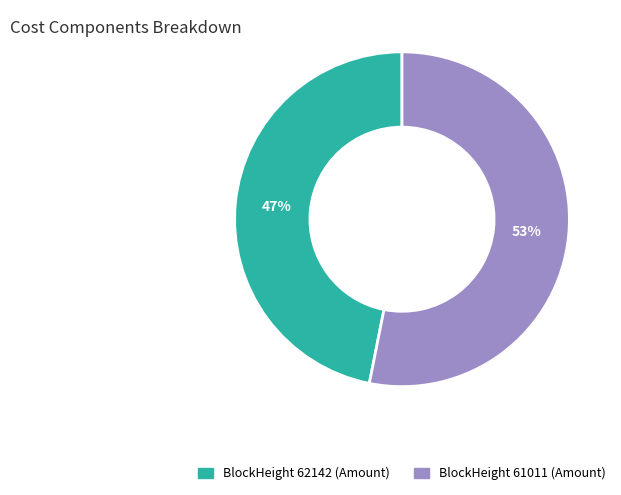

Does any single category account for the majority?

Yes